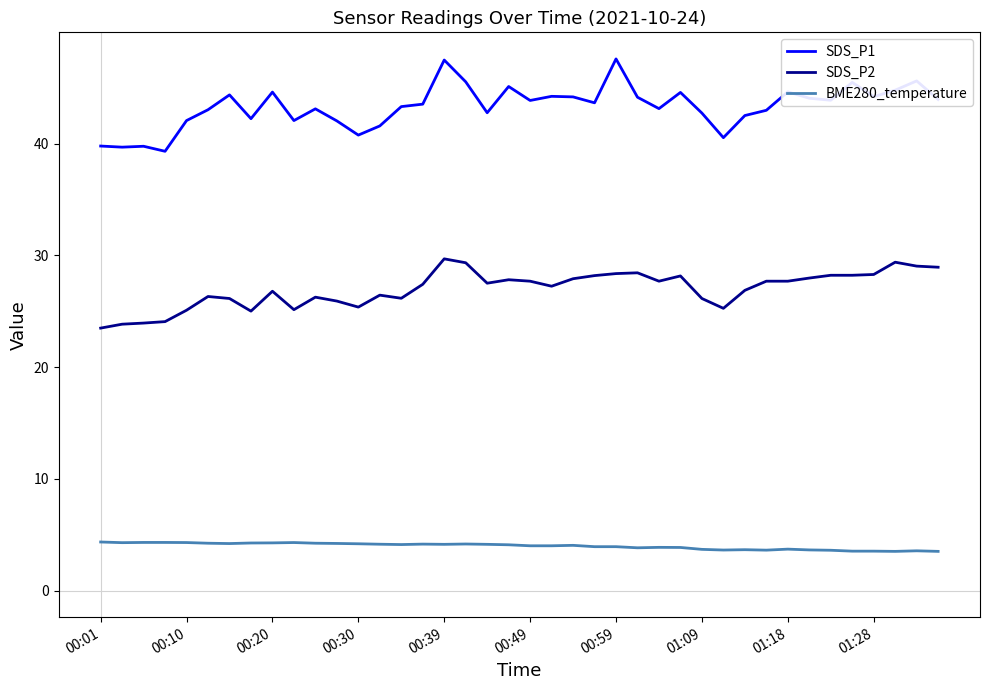

Rank the series by their maximum value, from lowest to highest.

BME280_temperature, SDS_P2, SDS_P1